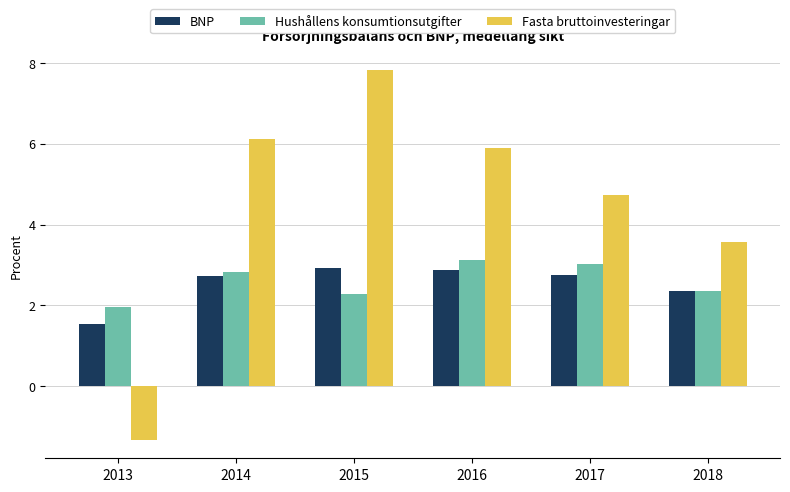

The Fasta bruttoinvesteringar series shows 5.9 at 2016. True or false?

True